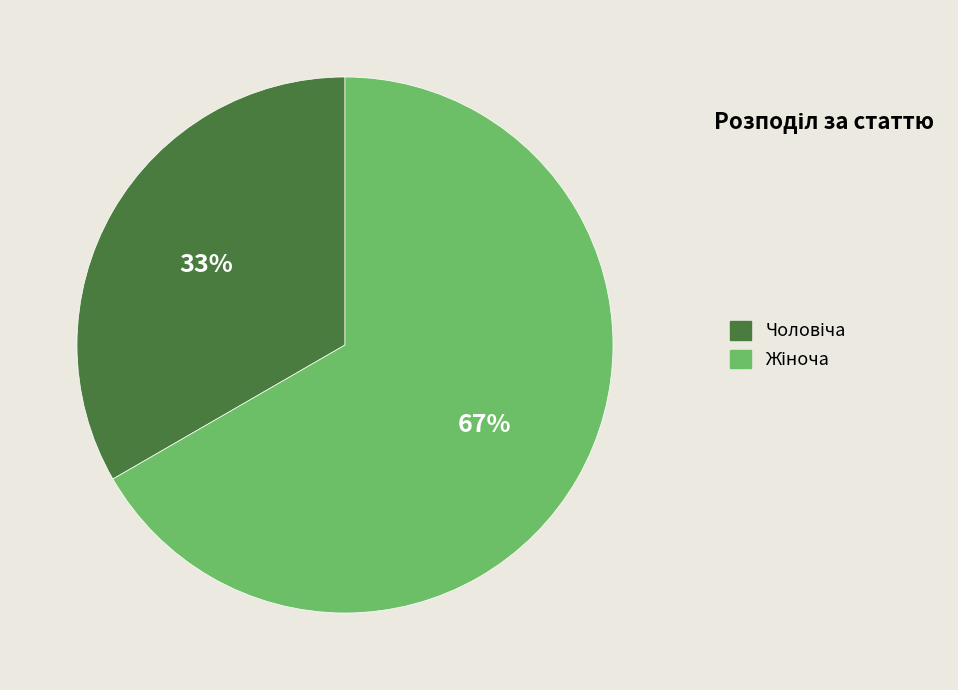

To the nearest percent, what is the average slice percentage?

50%